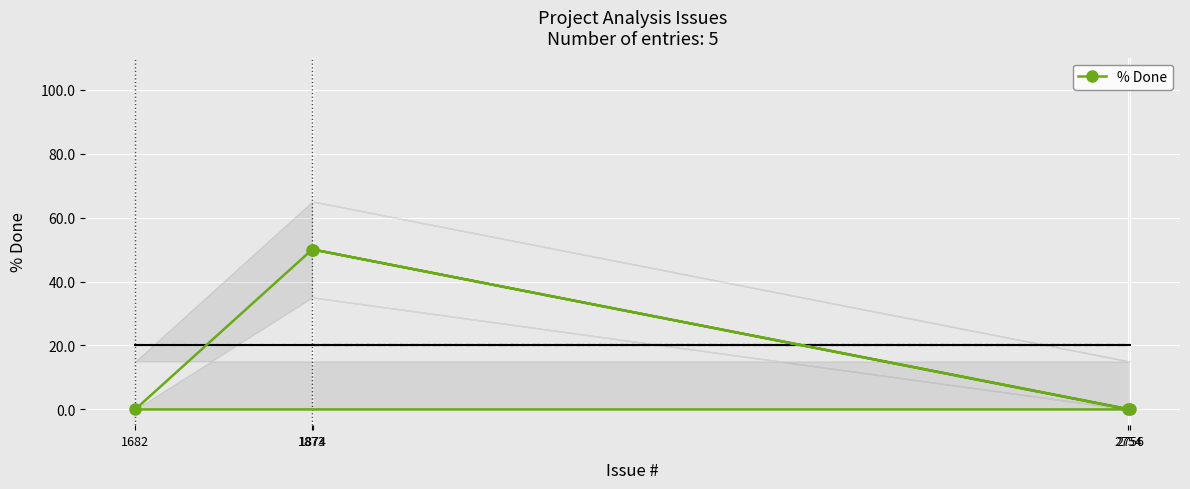

Reading right to left, list all the values displayed in this chart.

2754=0	1874=50	2756=0	1682=0	1873=50